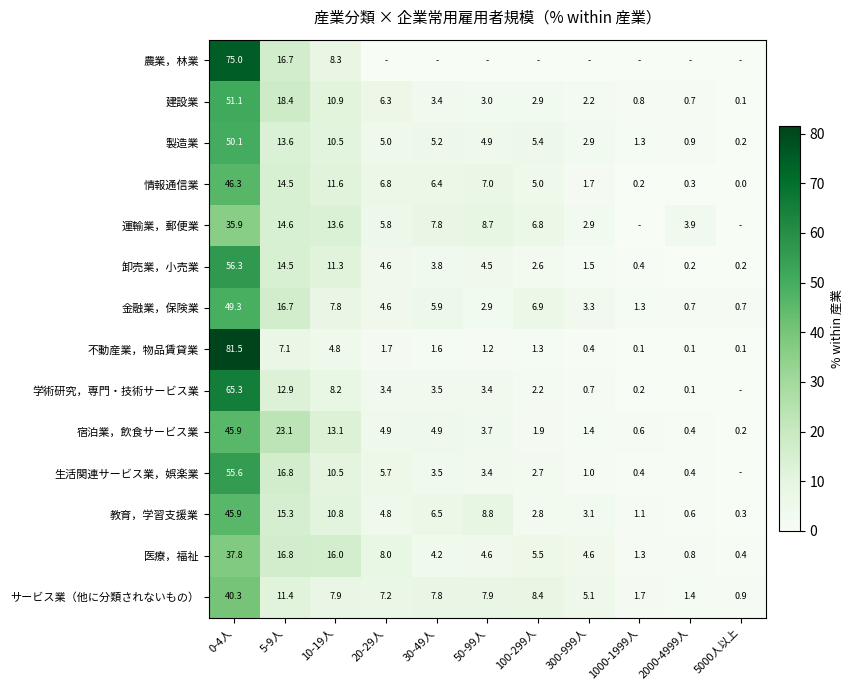

What is the sum of all 教育，学習支援業 values?

100.0